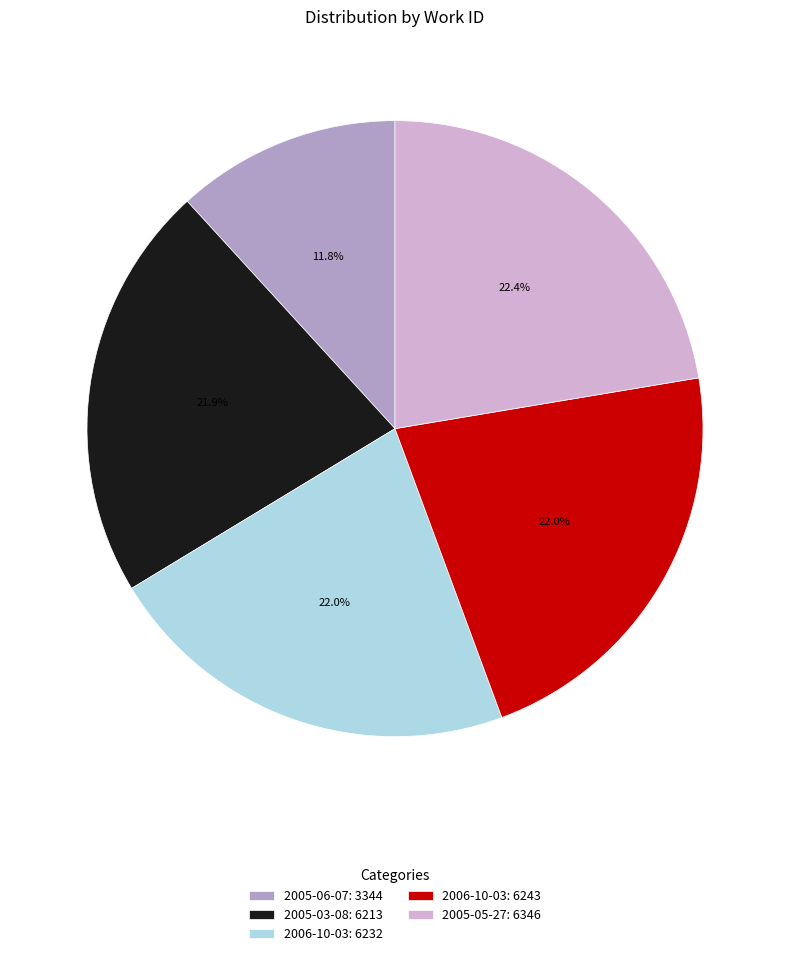

Which category has the smallest portion of the pie?

2005-06-07: 3344